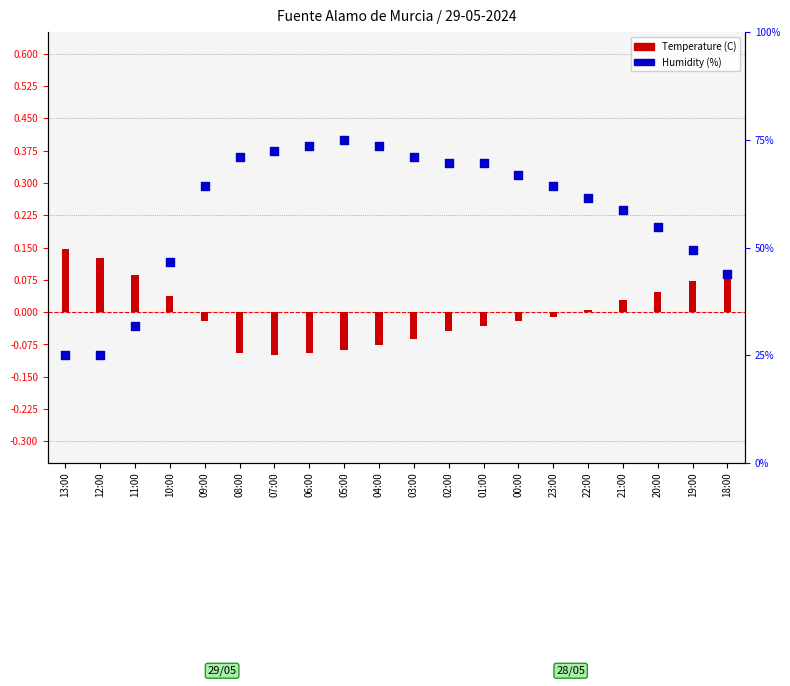

What is the total value across all series at 18:00?

0.2